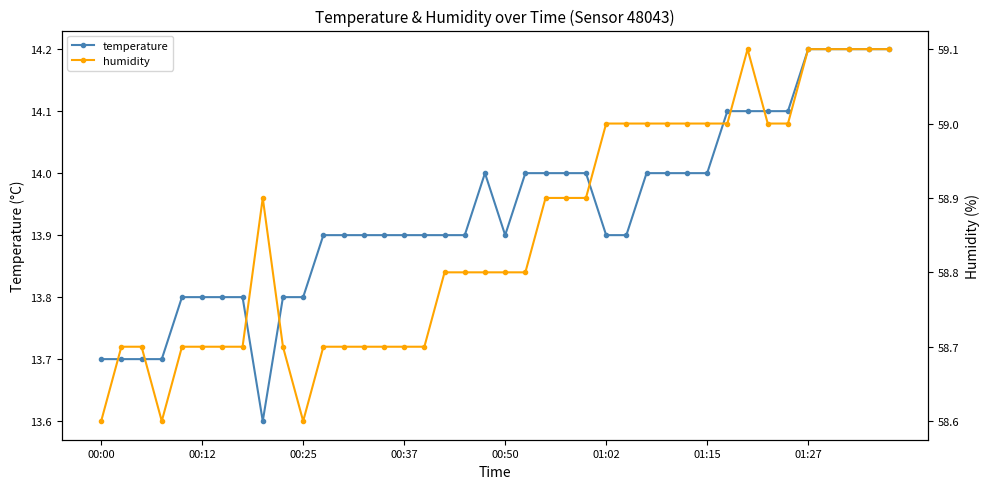

What is the highest value of the temperature series?

14.2